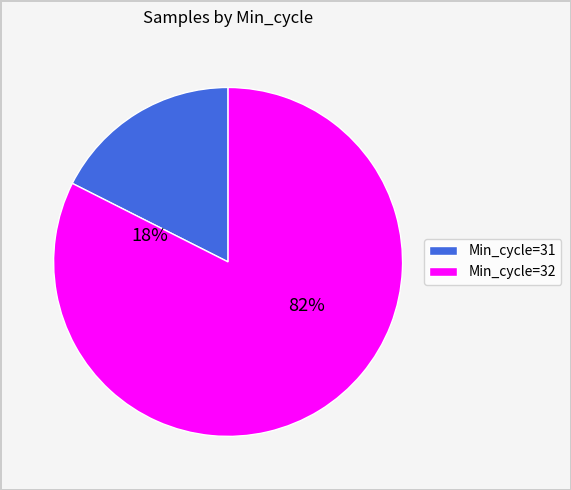

True or false: 31 accounts for 21% of the total.

False